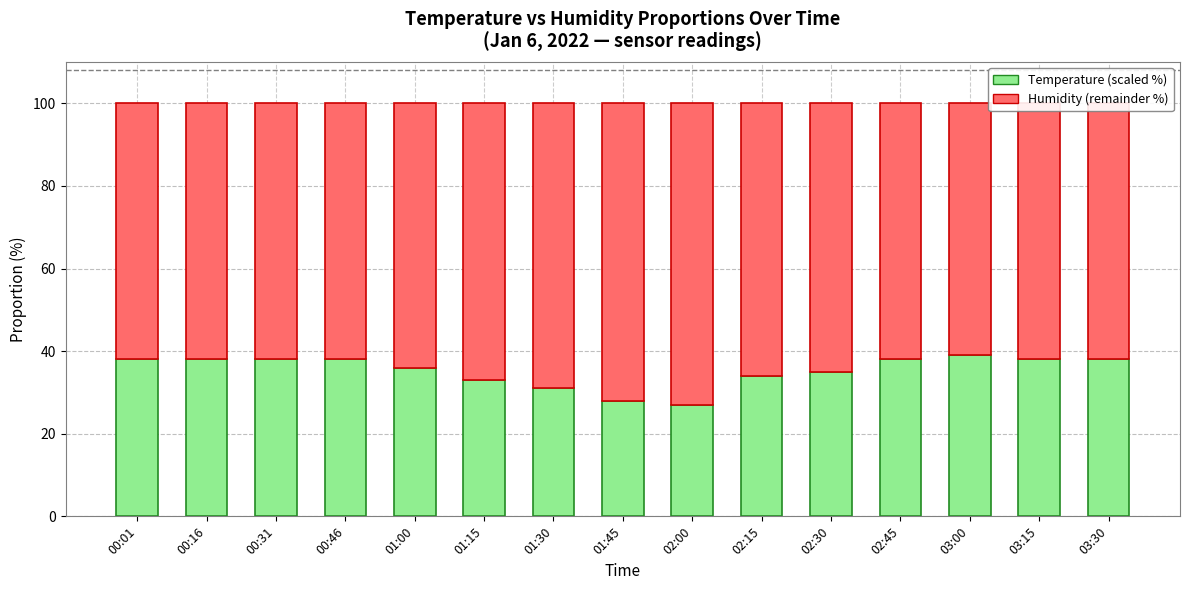

At which label does Temperature (scaled %) reach its peak?

03:00